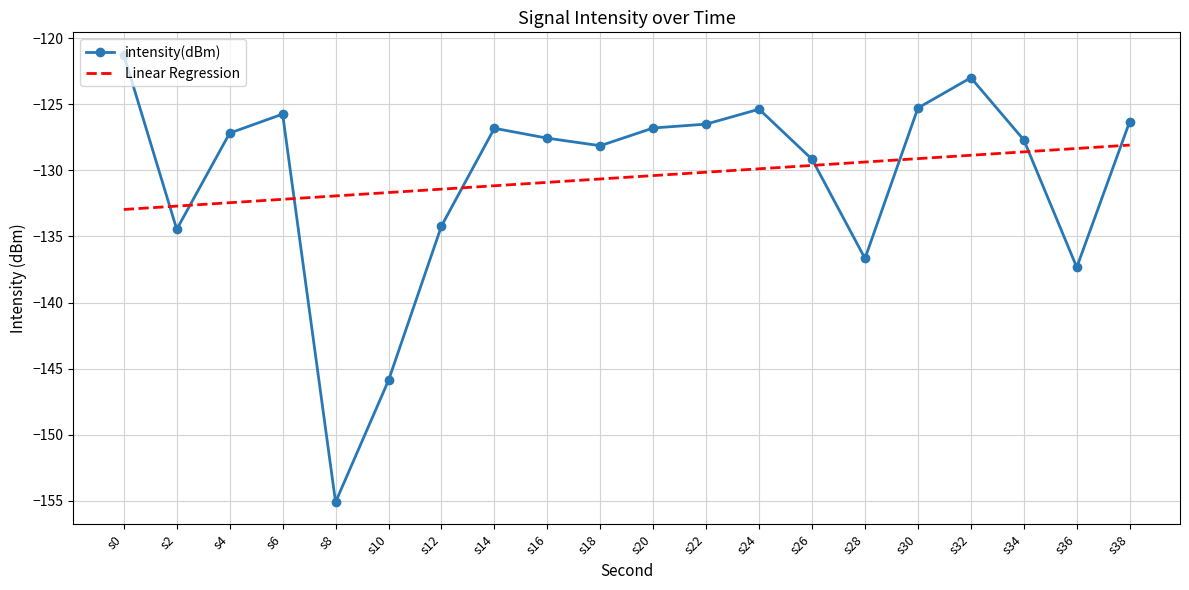

The value of intensity(dBm) at s20 is -33.1. True or false?

False